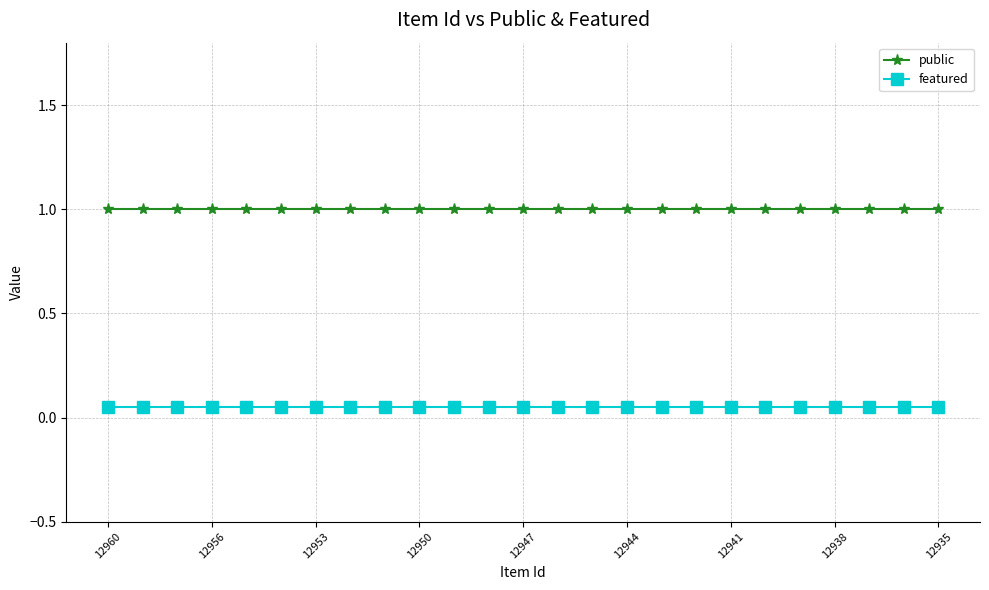

True or false: public and featured intersect in this chart.

False